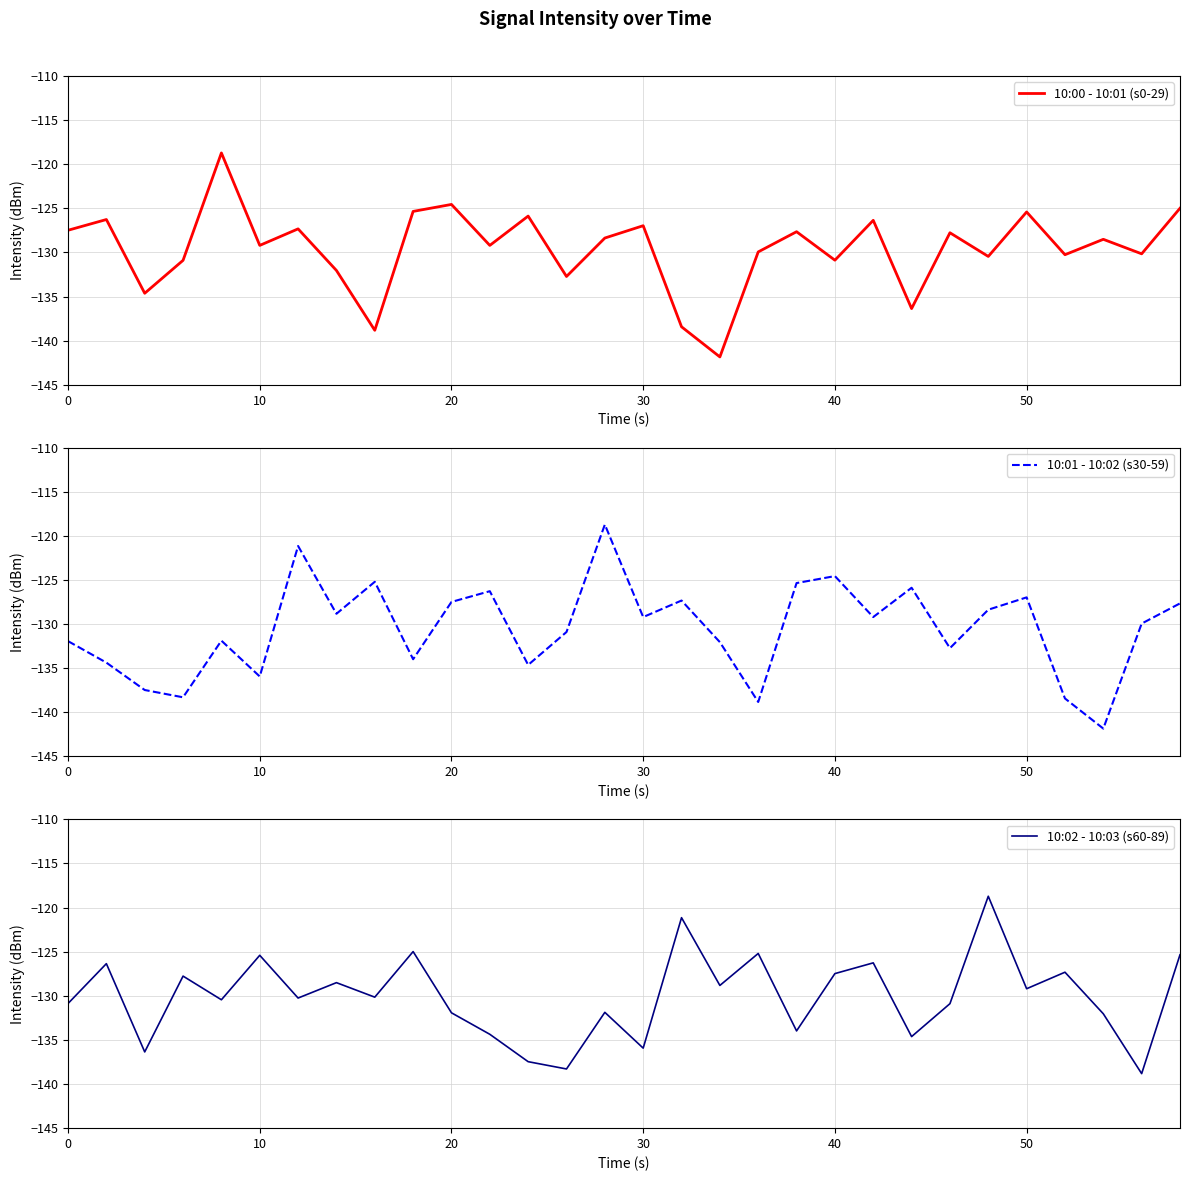

True or false: 10:02 - 10:03 (s60-89) has a value of -194.8 at 50.

False